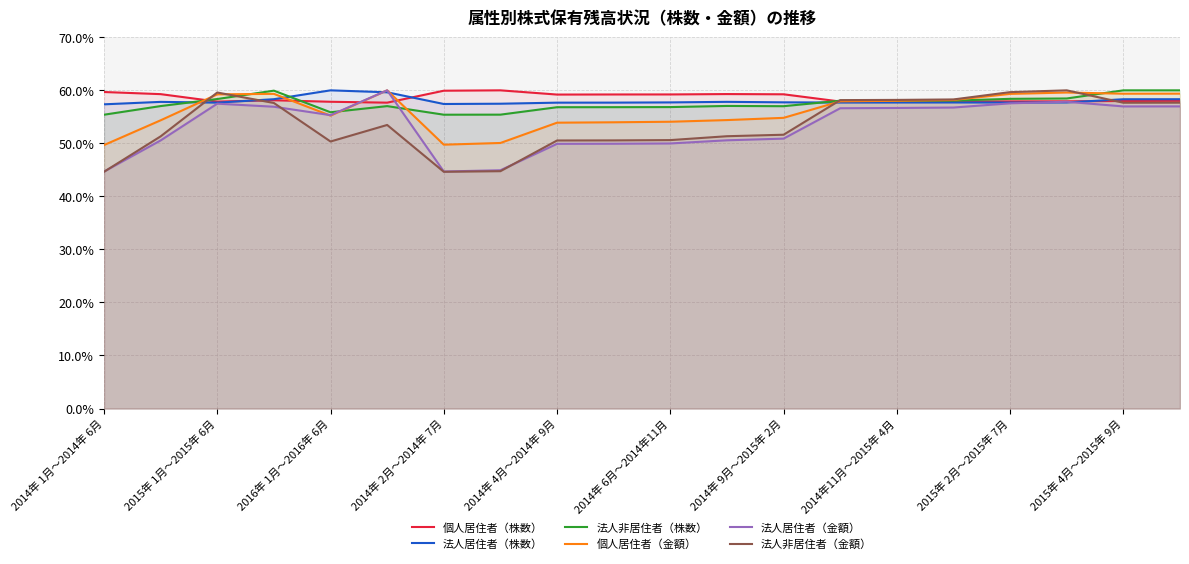

Which series has the largest total across all categories?

個人居住者（株数）